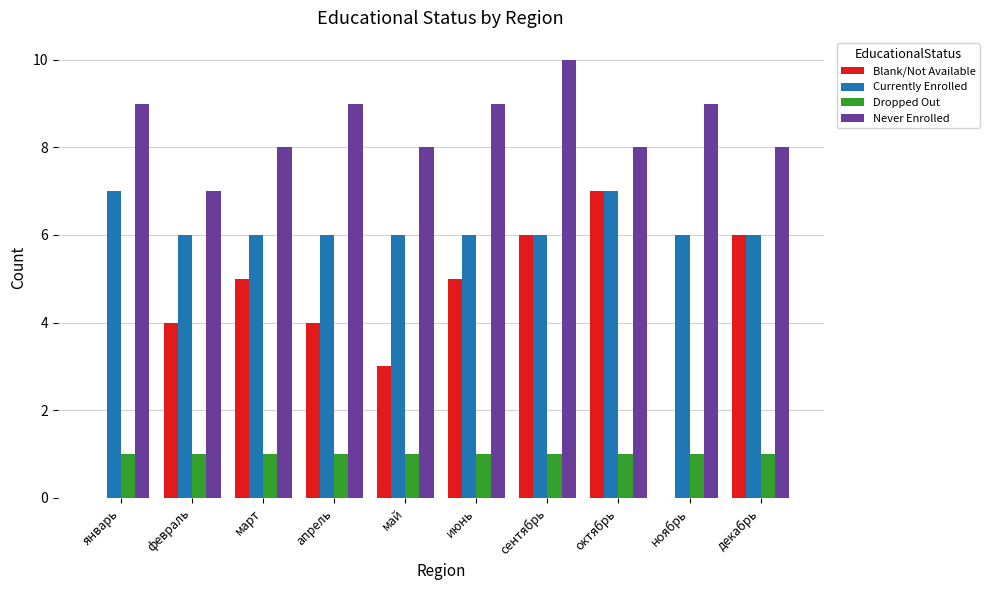

How many data points does each series have?

10